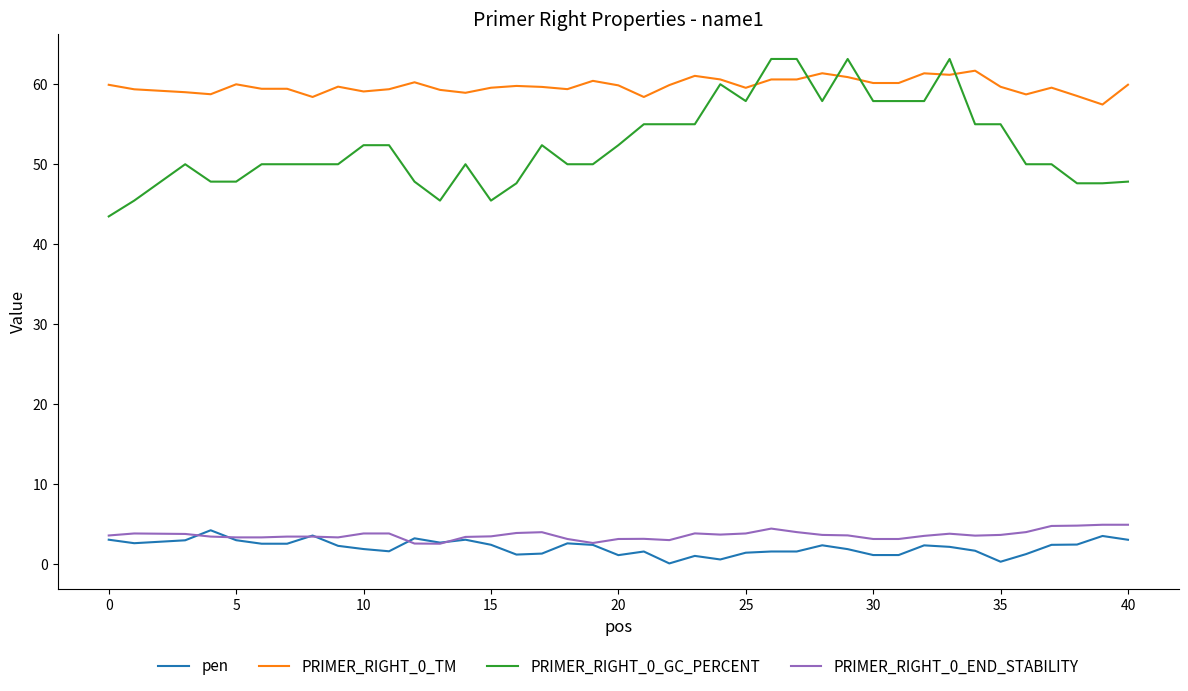

Rank the series by their maximum value, from highest to lowest.

PRIMER_RIGHT_0_GC_PERCENT, PRIMER_RIGHT_0_TM, PRIMER_RIGHT_0_END_STABILITY, pen